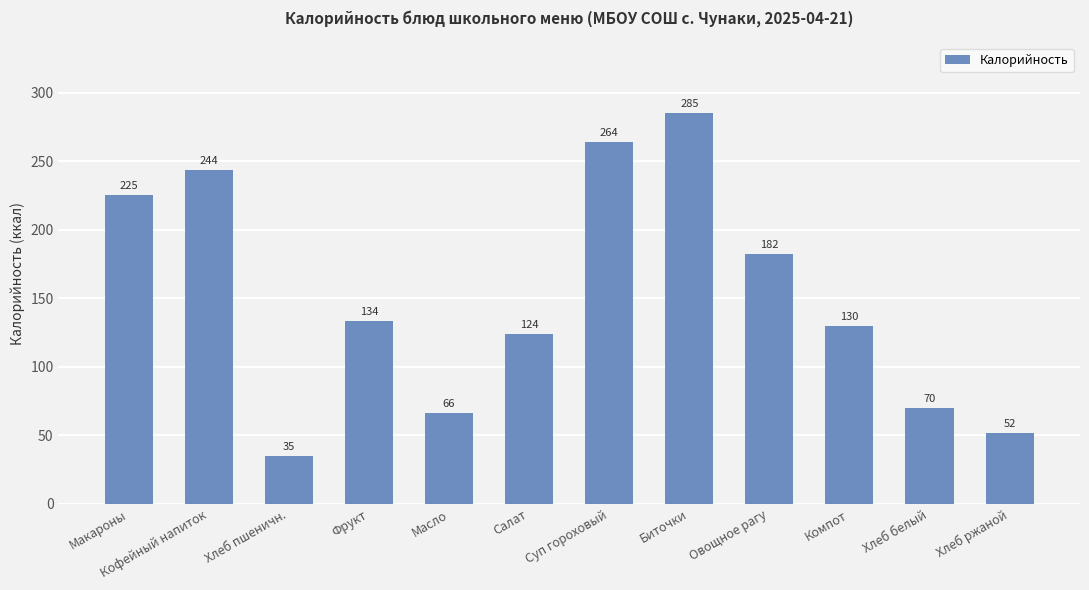

How many values exceed 133?

6